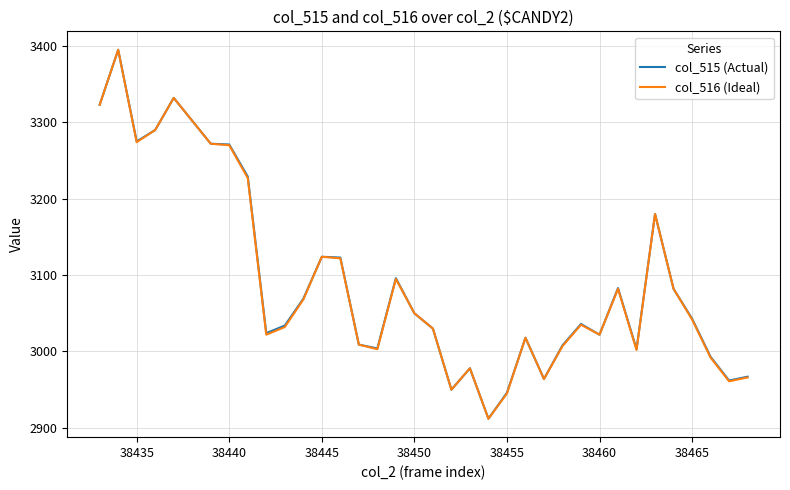

What is the maximum value shown in the chart?

3395